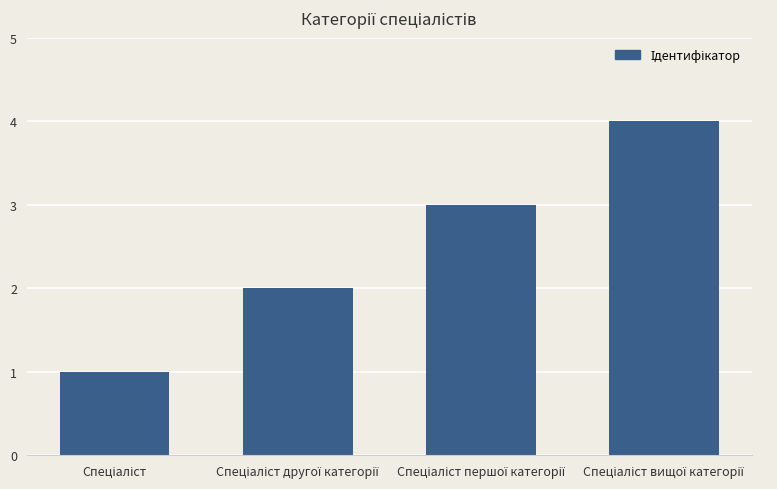

What is the greatest value displayed?

4